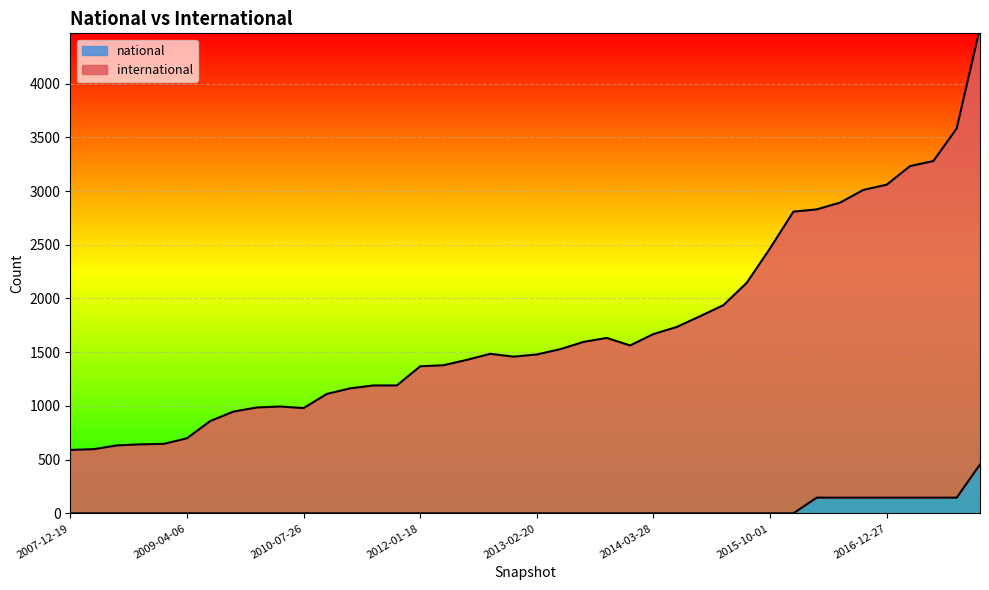

Rank the categories by national value from highest to lowest.

2017-12-22, 2016-04-05, 2016-07-04, 2016-10-07, 2016-12-27, 2017-04-12, 2017-07-24, 2017-10-12, 2007-12-19, 2008-04-01, 2008-06-27, 2008-10-10, 2008-12-17, 2009-04-06, 2009-06-17, 2009-09-25, 2009-12-16, 2010-04-01, 2010-07-26, 2010-11-17, 2011-02-21, 2011-06-10, 2011-09-05, 2012-01-18, 2012-03-26, 2012-07-13, 2012-10-31, 2012-12-11, 2013-02-20, 2013-05-21, 2013-07-09, 2013-09-10, 2013-12-20, 2014-03-28, 2014-09-08, 2015-01-19, 2015-04-09, 2015-07-03, 2015-10-01, 2016-01-04